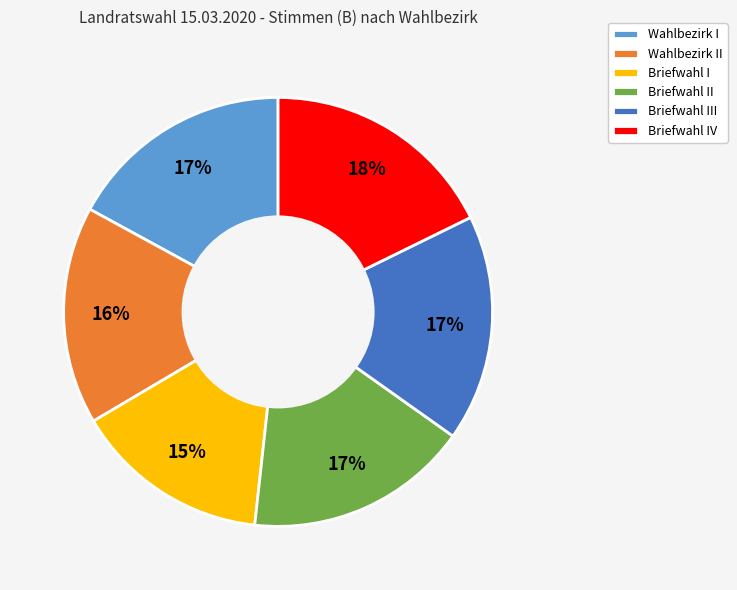

To the nearest percent, what is the average slice percentage?

17%